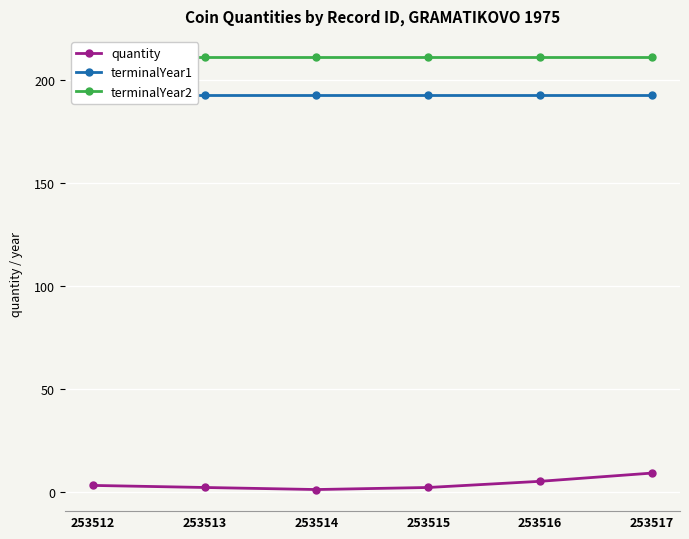

Rank the categories by terminalYear1 value from lowest to highest.

253512, 253513, 253514, 253515, 253516, 253517